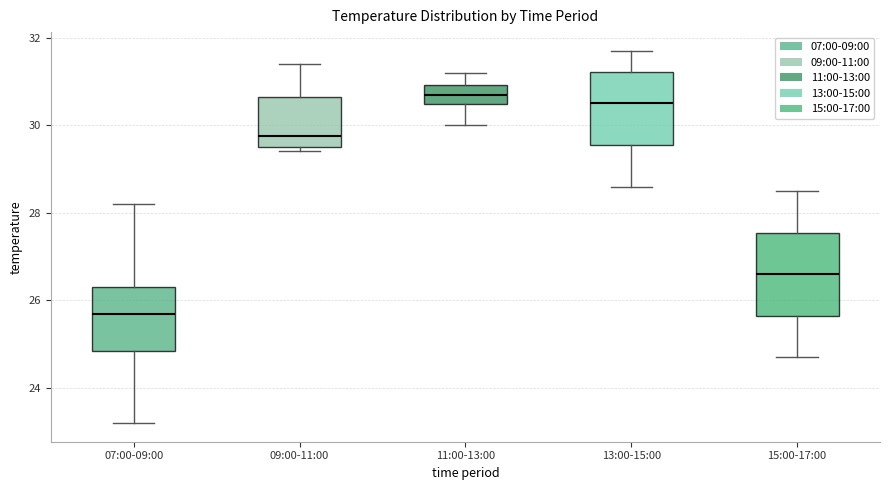

Where does the upper whisker of the box for 11:00-13:00 end on the y-axis? The values are not printed on the chart, so give them approximately, as read against the axis.

31.2